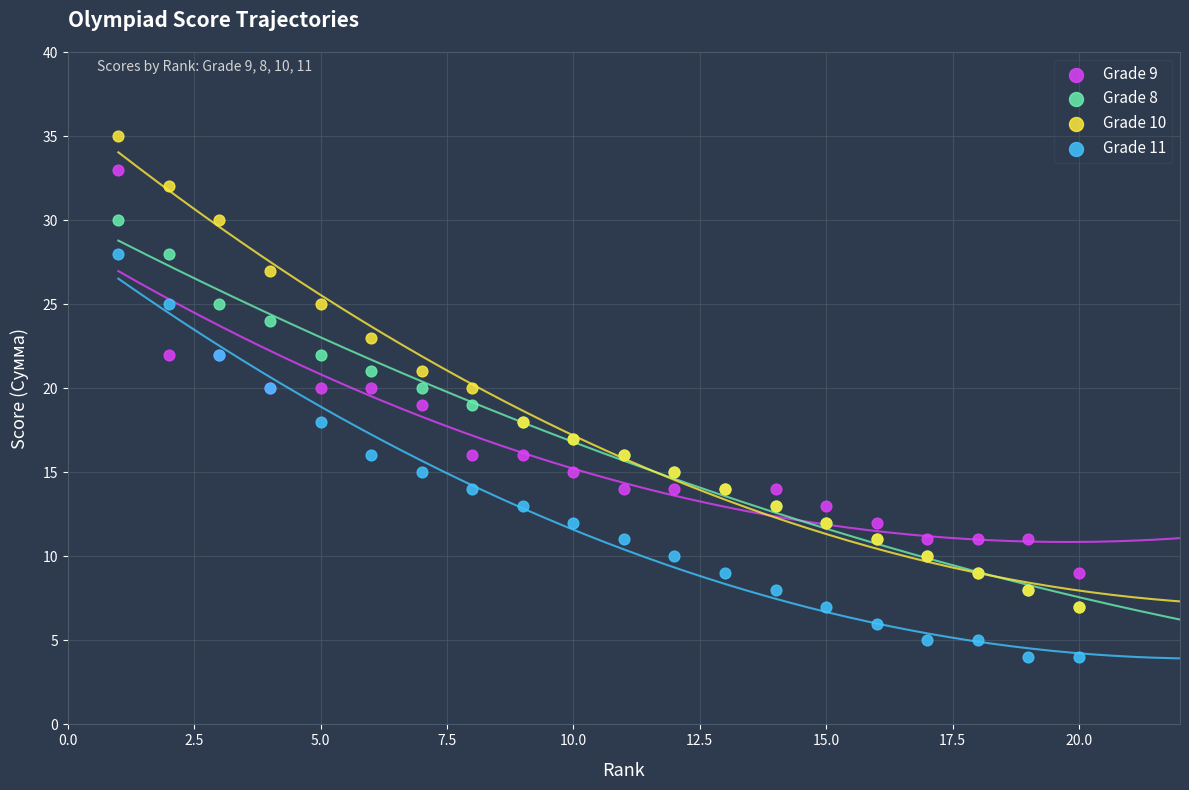

What are all the series names shown in the legend?

Grade 9, Grade 8, Grade 10, Grade 11